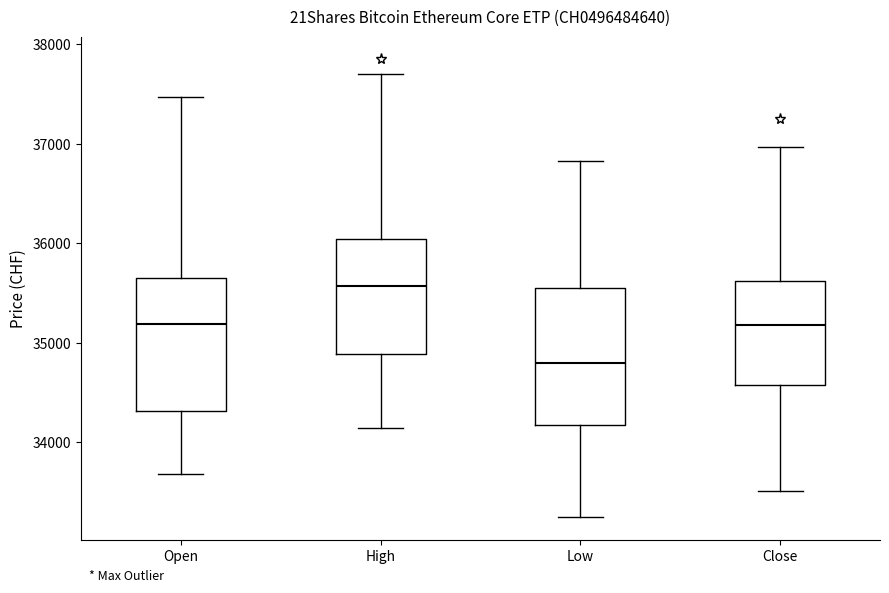

Reading left to right, read every box against the y-axis: the position of its median line, the range the box covers, and the ends of its whiskers. The values are not printed on the chart, so give them approximately, as read against the axis.

Open: median 35200, box 34300 to 35700, whiskers 33700 to 37500
High: median 35600, box 34900 to 36000, whiskers 34100 to 37700
Low: median 34800, box 34200 to 35600, whiskers 33300 to 36800
Close: median 35200, box 34600 to 35600, whiskers 33500 to 37000